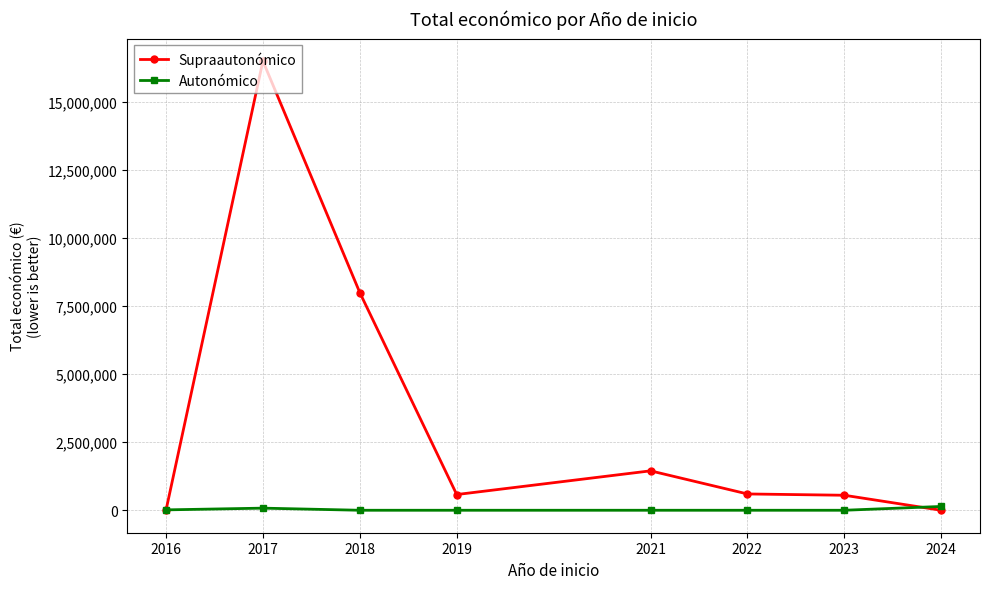

Is this an area chart (filled region under the line)?

No